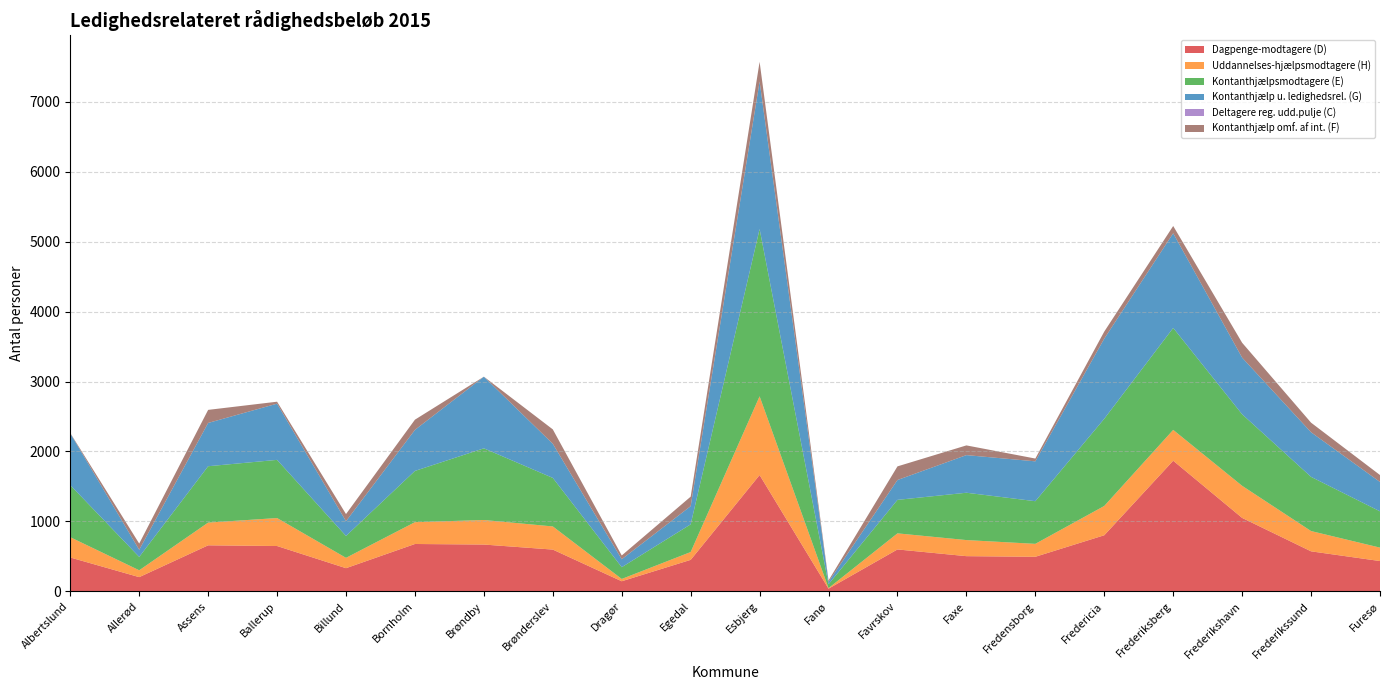

Reading left to right, transcribe all the data shown in this chart.

Dagpenge-modtagere (D): Albertslund=484	Allerød=203	Assens=658	Ballerup=648	Billund=331	Bornholm=677	Brøndby=669	Brønderslev=597	Dragør=144	Egedal=450	Esbjerg=1663	Fanø=38	Favrskov=599	Faxe=503	Fredensborg=494	Fredericia=802	Frederiksberg=1868	Frederikshavn=1050	Frederikssund=572	Furesø=433
Uddannelses-hjælpsmodtagere (H): Albertslund=290	Allerød=98	Assens=325	Ballerup=400	Billund=148	Bornholm=312	Brøndby=351	Brønderslev=331	Dragør=33	Egedal=112	Esbjerg=1126	Fanø=8	Favrskov=230	Faxe=230	Fredensborg=185	Fredericia=419	Frederiksberg=441	Frederikshavn=459	Frederikssund=290	Furesø=192
Kontanthjælpsmodtagere (E): Albertslund=745	Allerød=191	Assens=806	Ballerup=832	Billund=313	Bornholm=733	Brøndby=1025	Brønderslev=694	Dragør=168	Egedal=396	Esbjerg=2392	Fanø=55	Favrskov=479	Faxe=677	Fredensborg=610	Fredericia=1247	Frederiksberg=1458	Frederikshavn=1023	Frederikssund=775	Furesø=519
Kontanthjælp u. ledighedsrel. (G): Albertslund=740	Allerød=102	Assens=619	Ballerup=804	Billund=211	Bornholm=587	Brøndby=1024	Brønderslev=488	Dragør=114	Egedal=260	Esbjerg=2110	Fanø=35	Favrskov=284	Faxe=538	Fredensborg=570	Fredericia=1146	Frederiksberg=1354	Frederikshavn=810	Frederikssund=638	Furesø=420
Deltagere reg. udd.pulje (C): Albertslund=0	Allerød=0	Assens=0	Ballerup=0	Billund=0	Bornholm=0	Brøndby=0	Brønderslev=0	Dragør=0	Egedal=0	Esbjerg=0	Fanø=0	Favrskov=0	Faxe=0	Fredensborg=0	Fredericia=0	Frederiksberg=0	Frederikshavn=0	Frederikssund=0	Furesø=0
Kontanthjælp omf. af int. (F): Albertslund=5	Allerød=89	Assens=187	Ballerup=28	Billund=102	Bornholm=146	Brøndby=1	Brønderslev=206	Dragør=54	Egedal=136	Esbjerg=282	Fanø=20	Favrskov=195	Faxe=139	Fredensborg=40	Fredericia=101	Frederiksberg=104	Frederikshavn=213	Frederikssund=137	Furesø=99